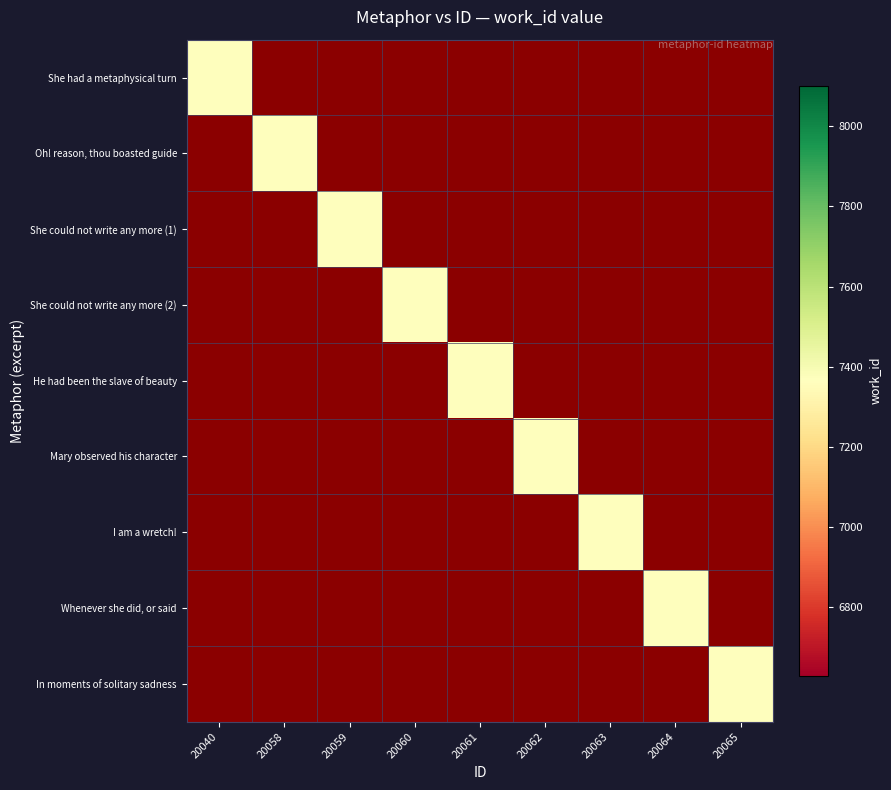

Which category has the highest value across all series?

20058